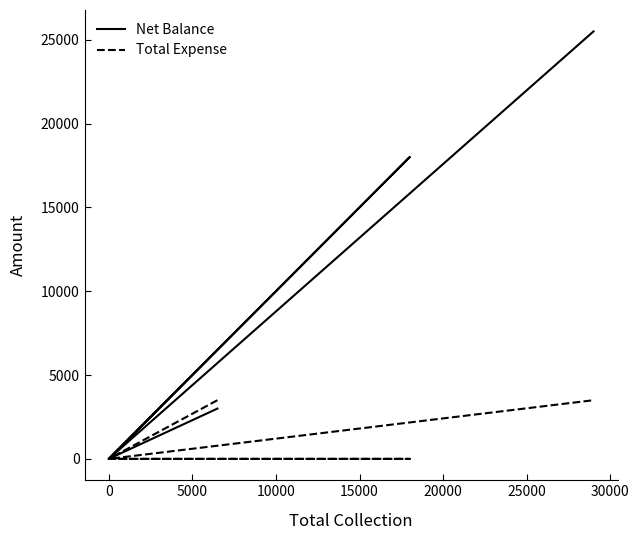

The Net Balance series shows 33363 at 20000. True or false?

False